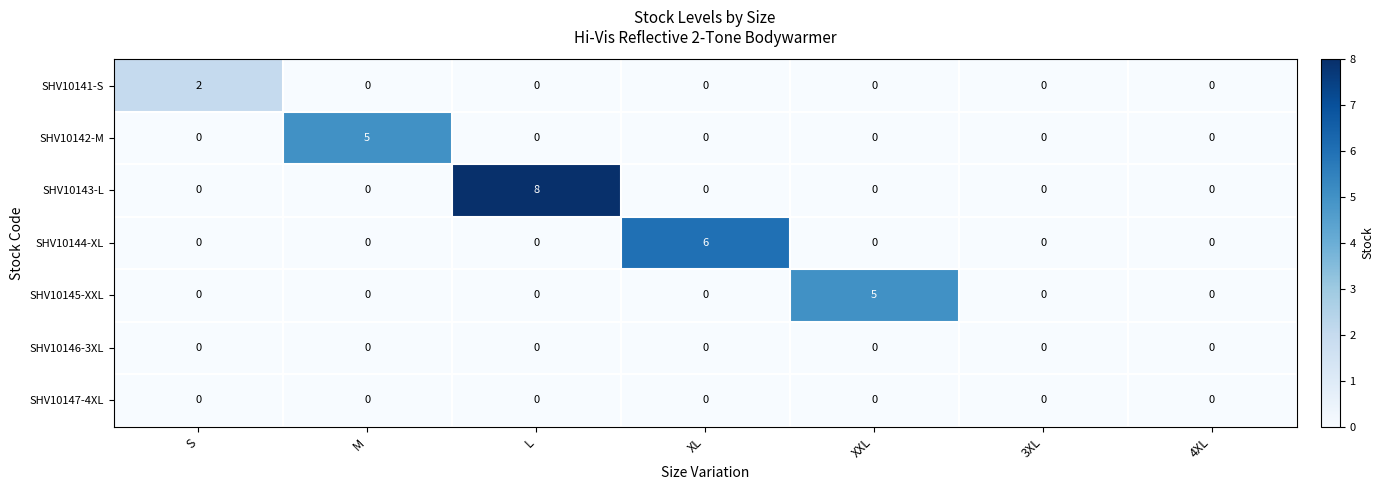

The value of SHV10141-S at S is 1. True or false?

False